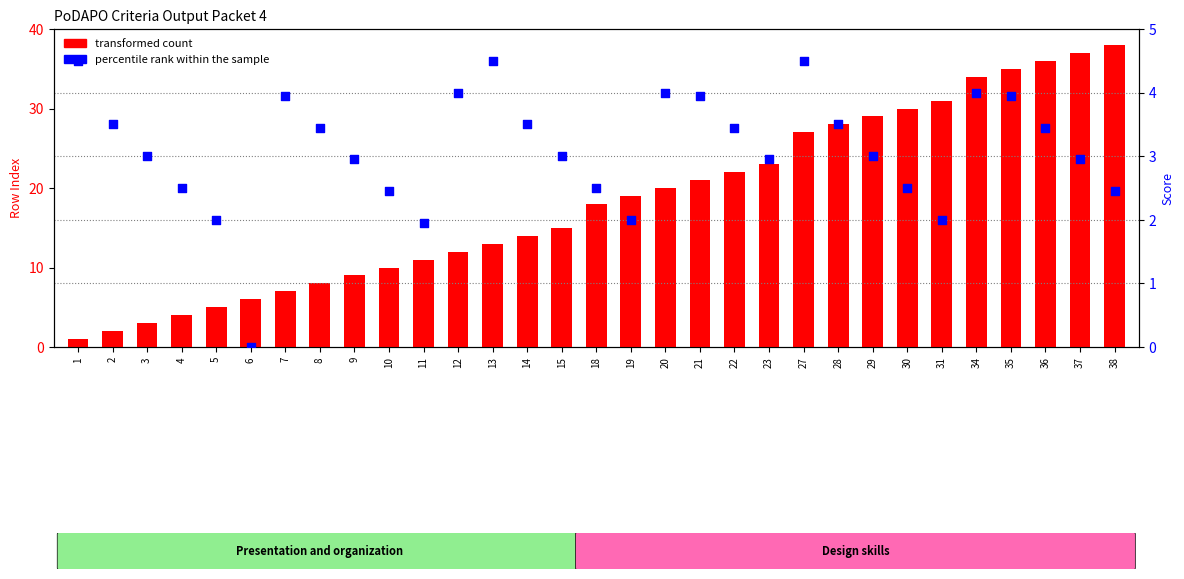

Which series contains the highest Y value?

transformed count